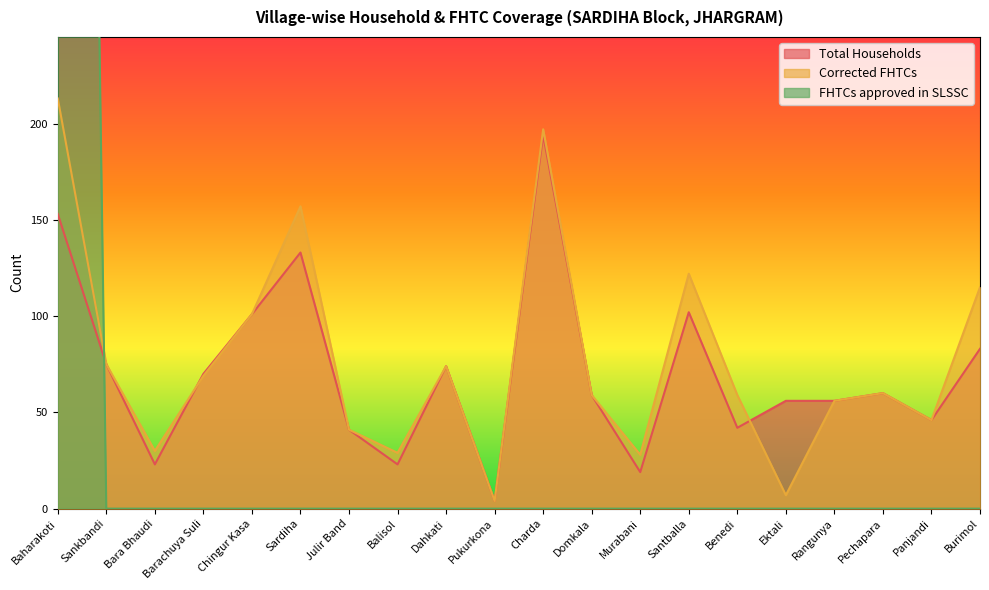

How many positive values does the FHTCs approved in SLSSC series have?

1